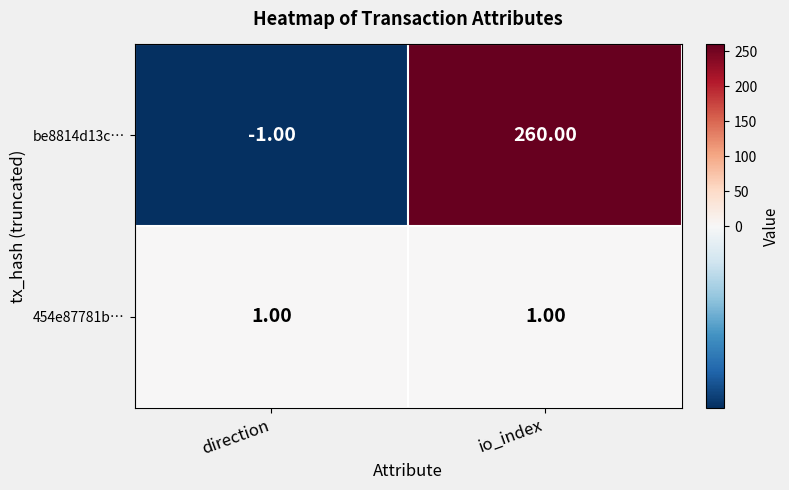

Is the value of be8814d13c… at io_index greater than the value of 454e87781b… at direction?

Yes